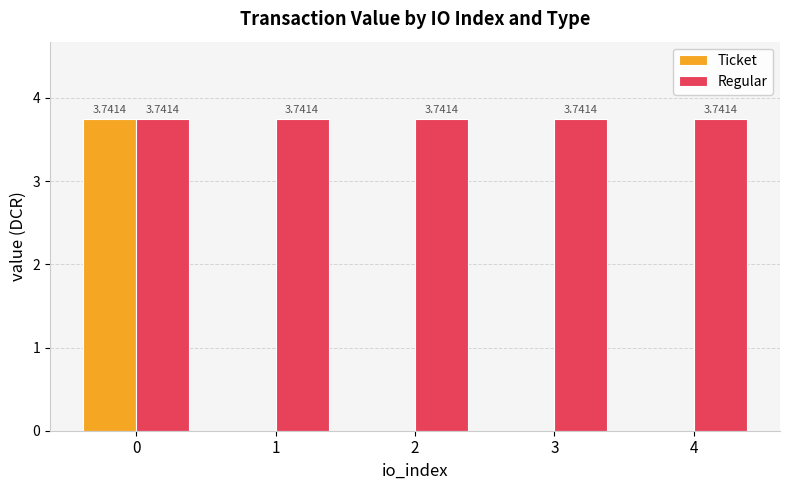

Is the value of Ticket at 3 greater than the value of Regular at 3?

No